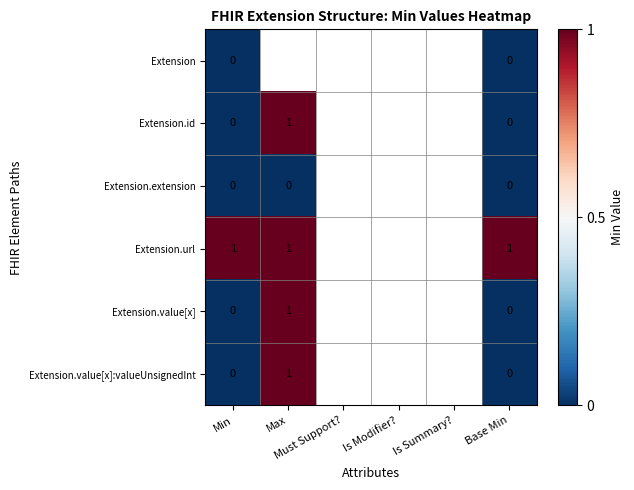

Which series has the widest spread of values?

Extension.id